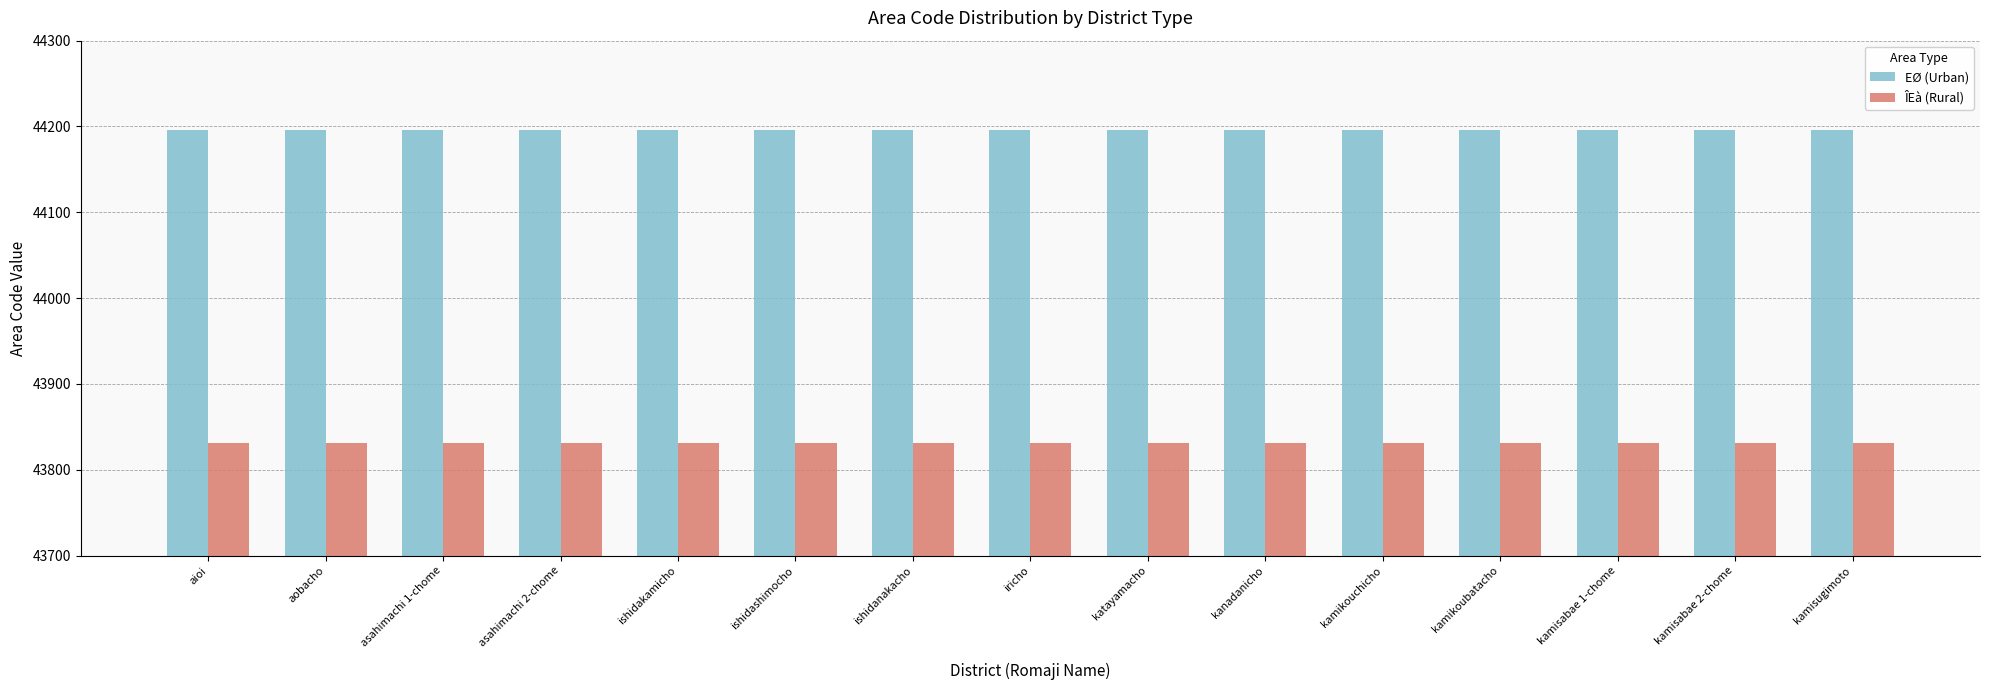

Rank the series at ishidakamicho from lowest to highest value.

ÎEà (Rural), EØ (Urban)